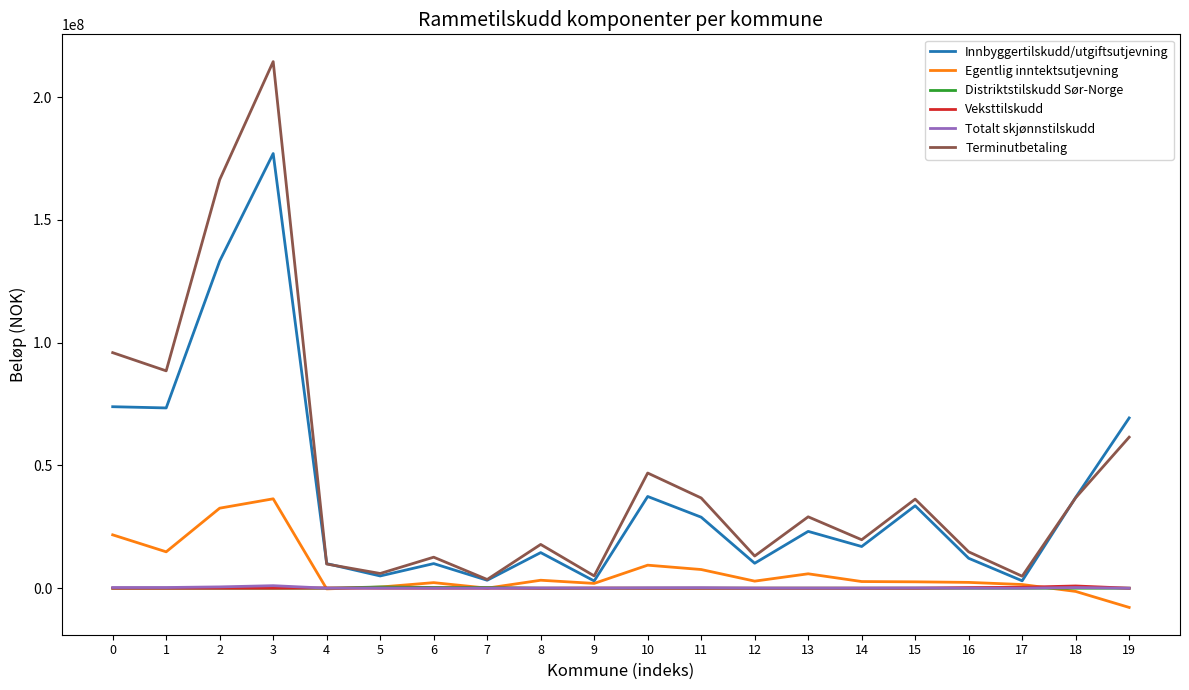

True or false: Innbyggertilskudd/utgiftsutjevning and Totalt skjønnstilskudd cross at least once.

False